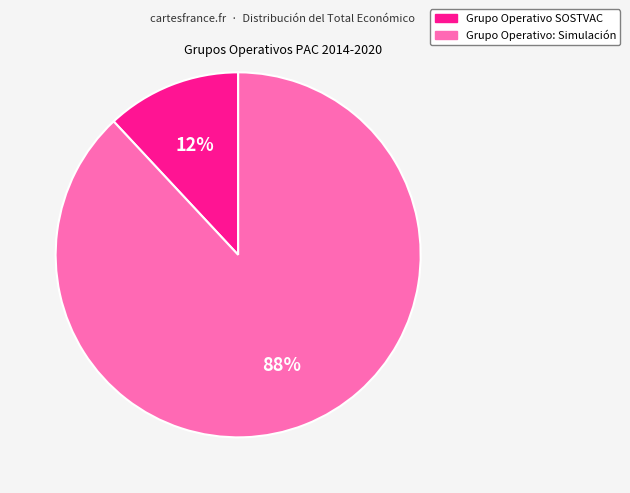

Which category has the biggest portion of the pie?

Grupo Operativo: Simulación